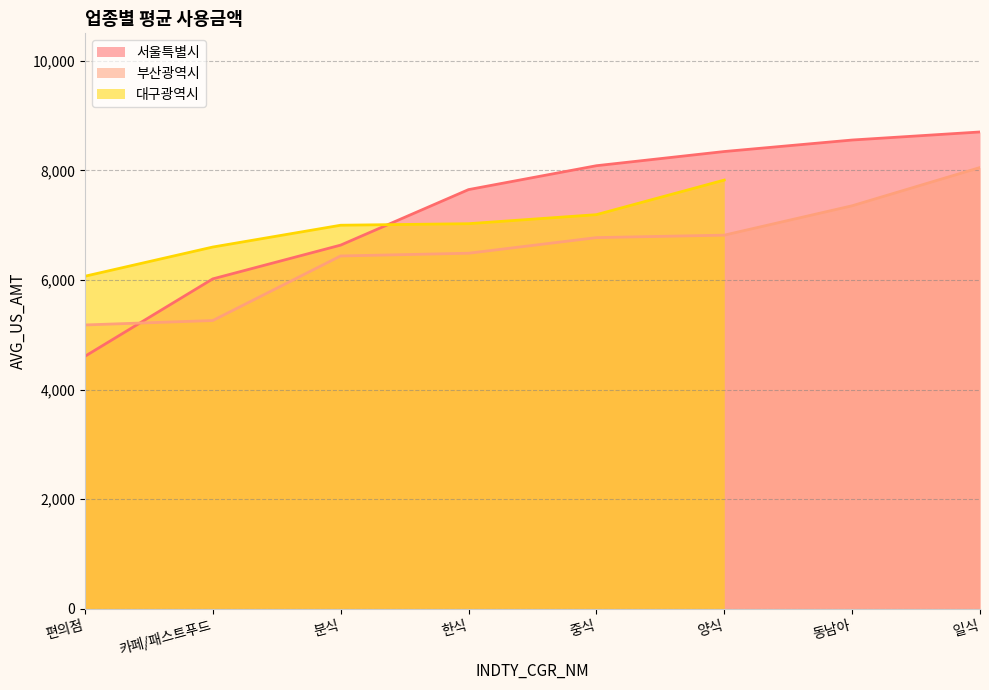

The value of 서울특별시 at 편의점 is 4606. True or false?

True